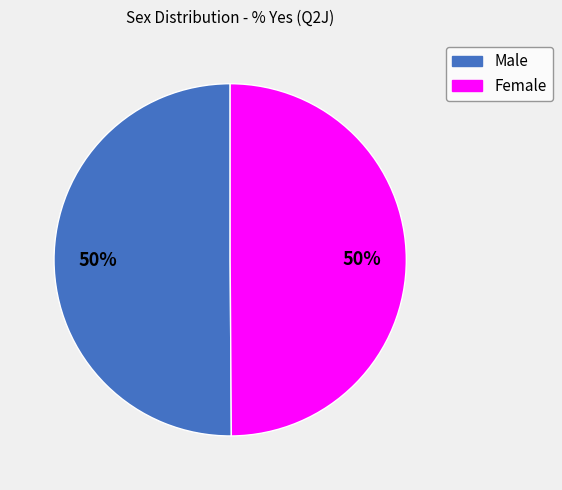

Do Female and Male together represent more than half of the pie?

Yes